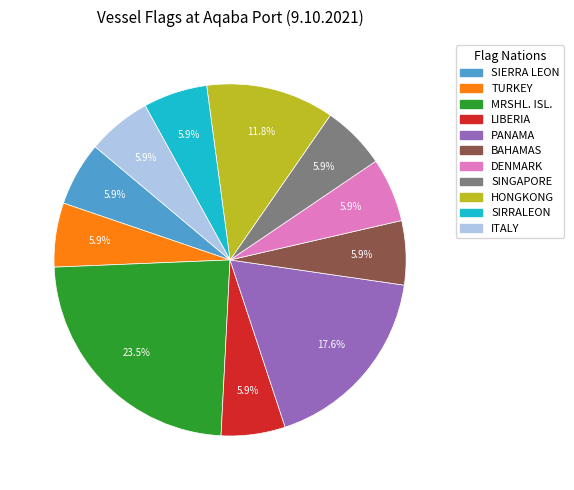

Combined, what portion of the pie is SIRRALEON and DENMARK?

11.8%